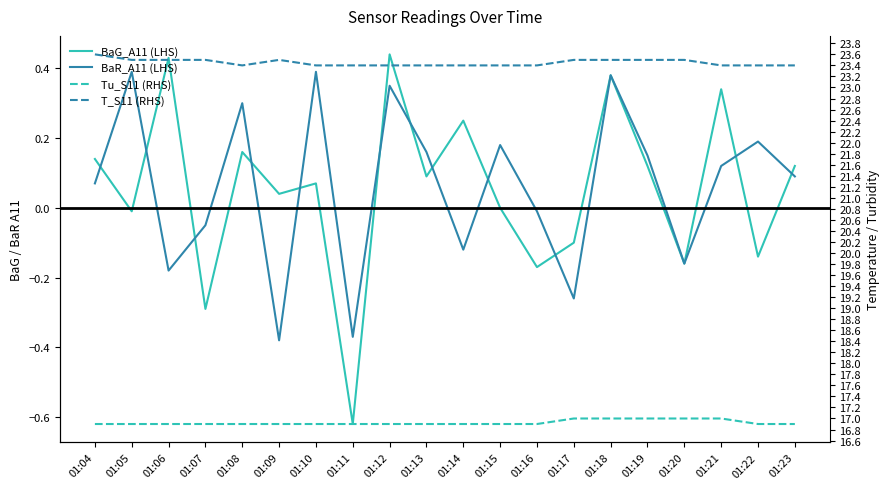

What is the minimum value for T_S11?

23.4